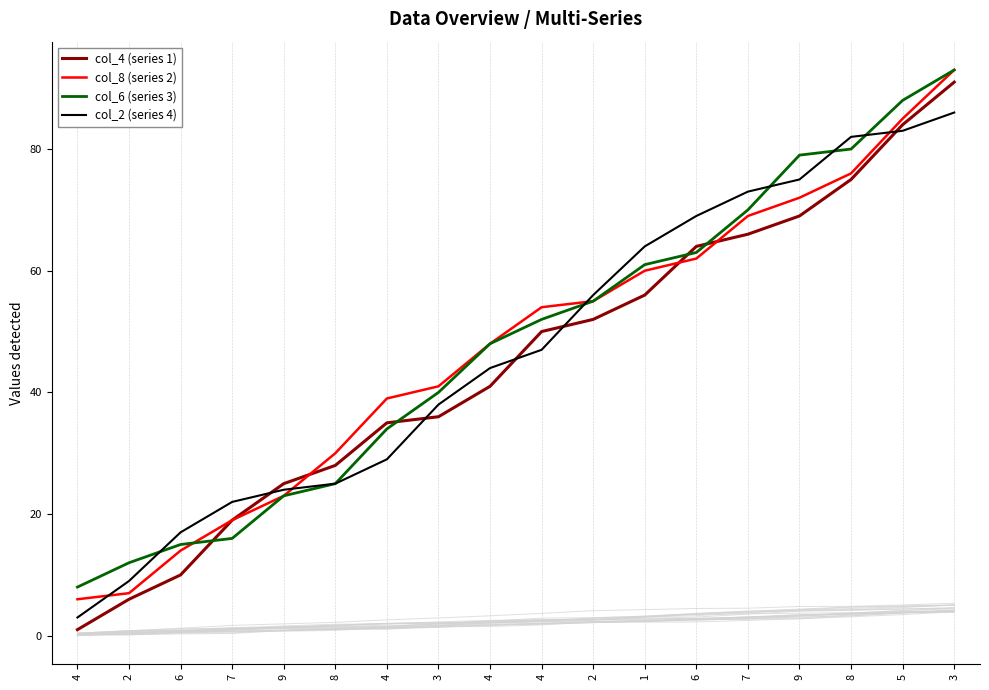

Is the value of col_2 (series 4) at 8 greater than the value of col_4 (series 1) at 7?

Yes